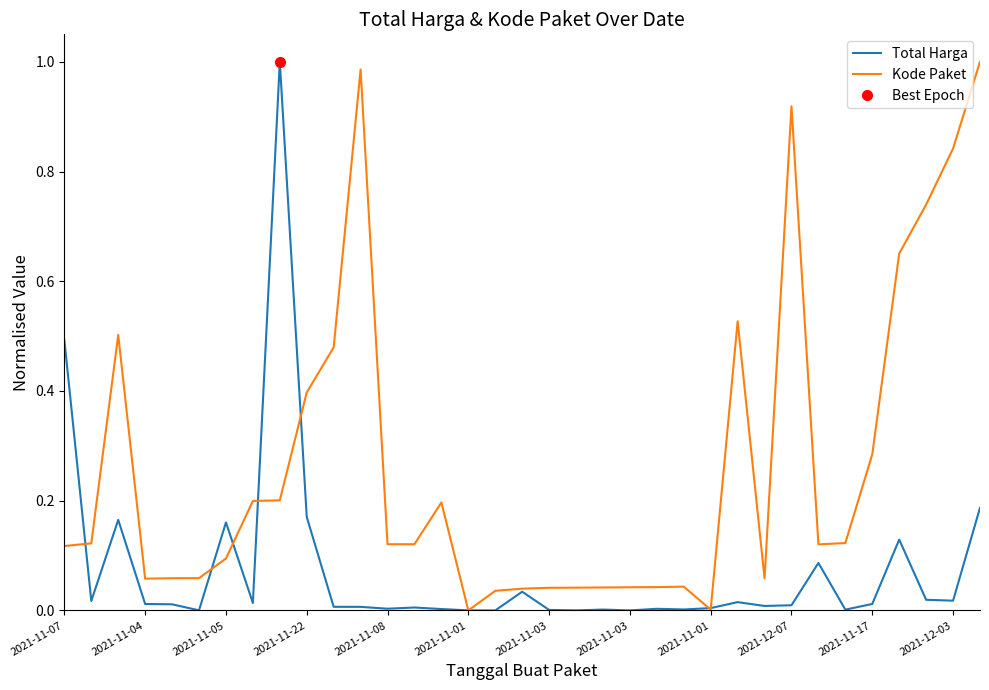

The value of Kode Paket at 18 is 0.0. True or false?

False